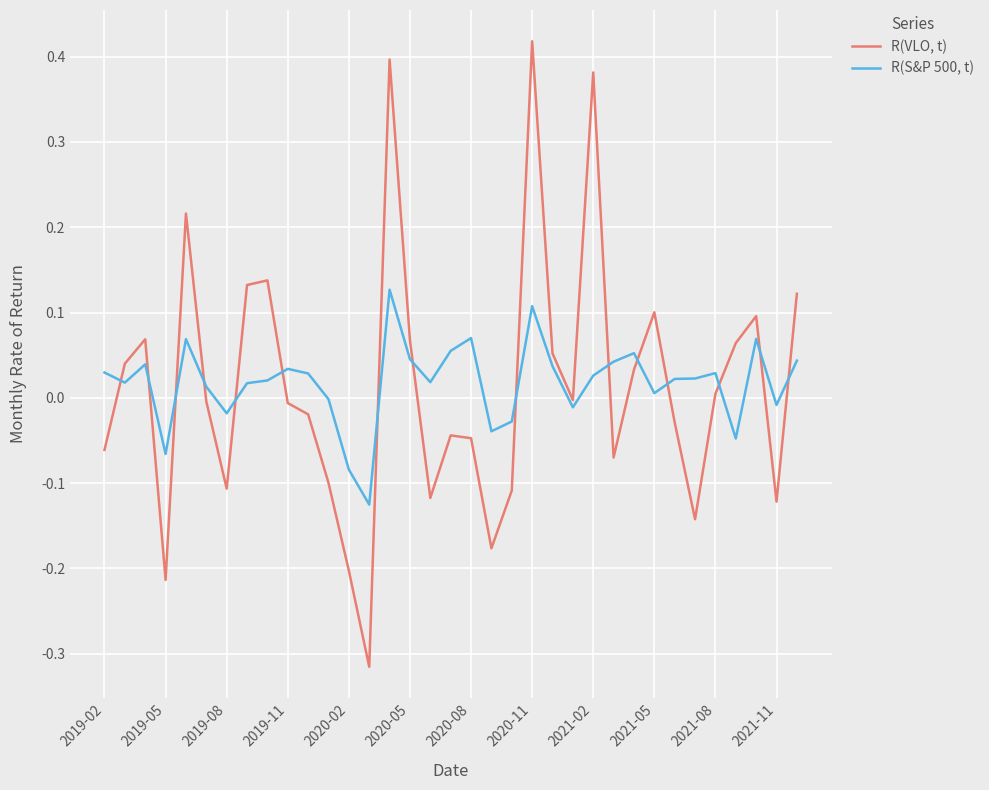

What is the difference between the maximum and minimum values in the R(VLO, t) series?

0.7